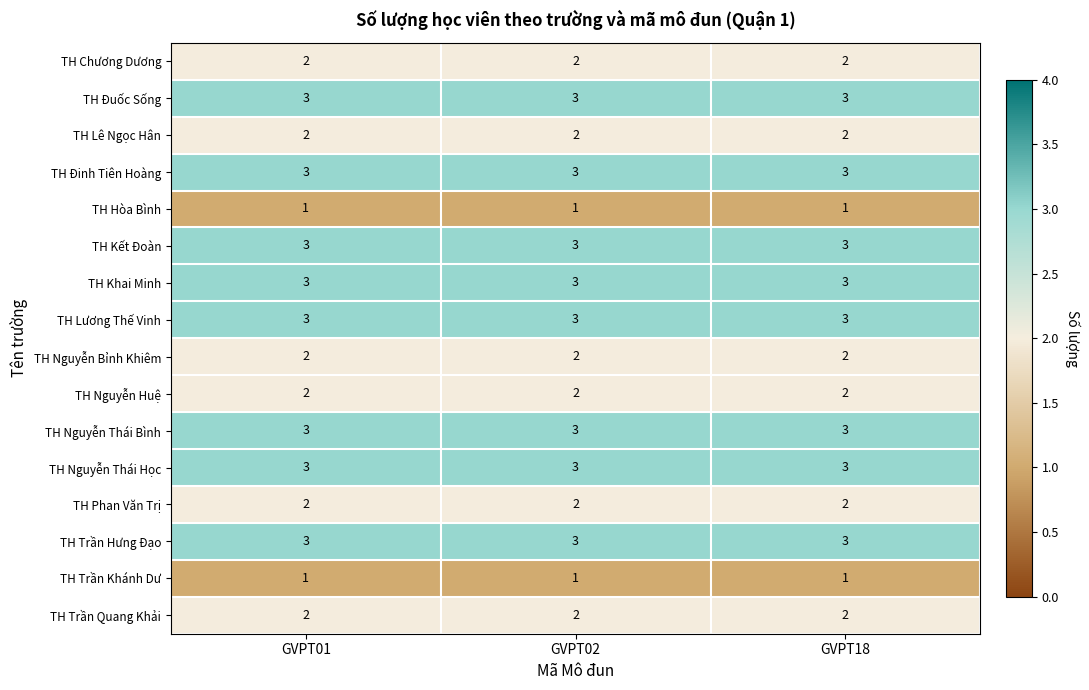

What is the average value of the TH Nguyễn Thái Bình series?

3